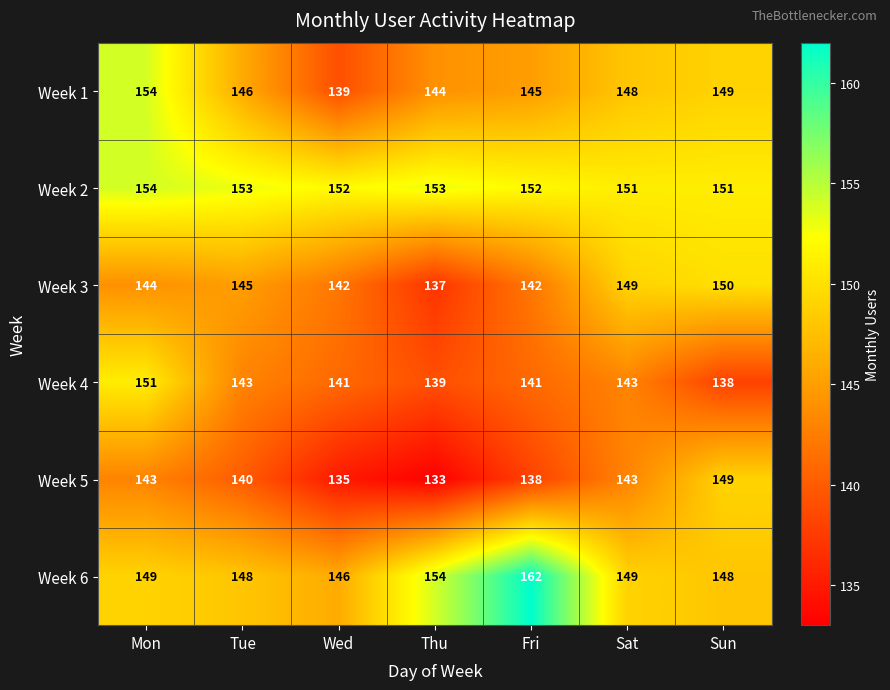

At which label is Week 1 closest to 146?

Tue